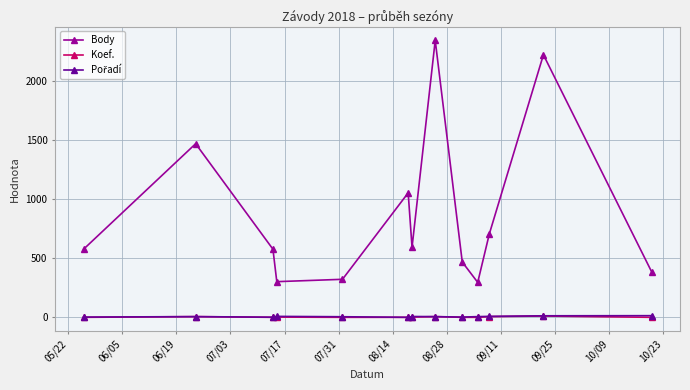

True or false: Body has more than 1 points higher than both neighbors.

True